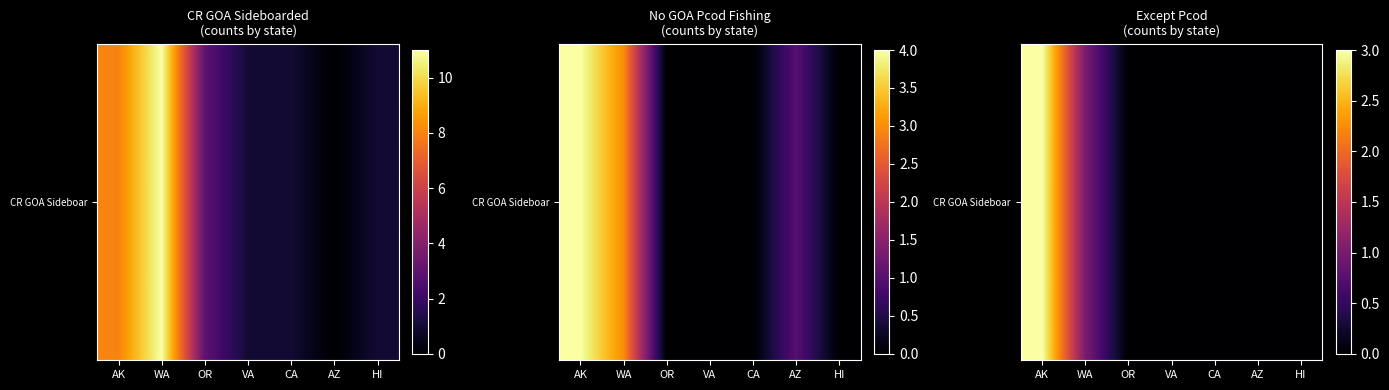

What is the difference between the maximum and minimum values?

3